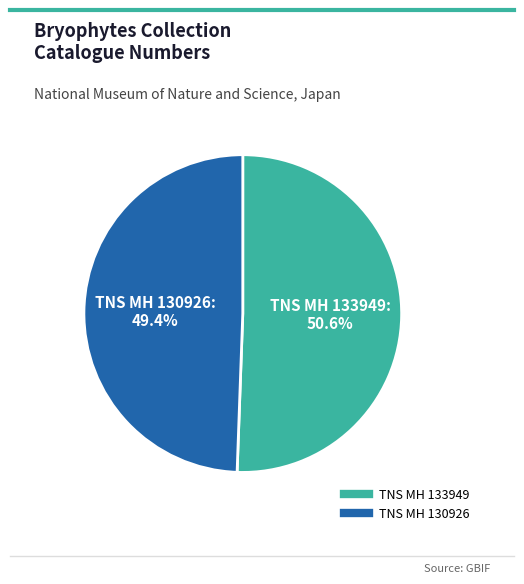

How many segments does this pie chart have?

2